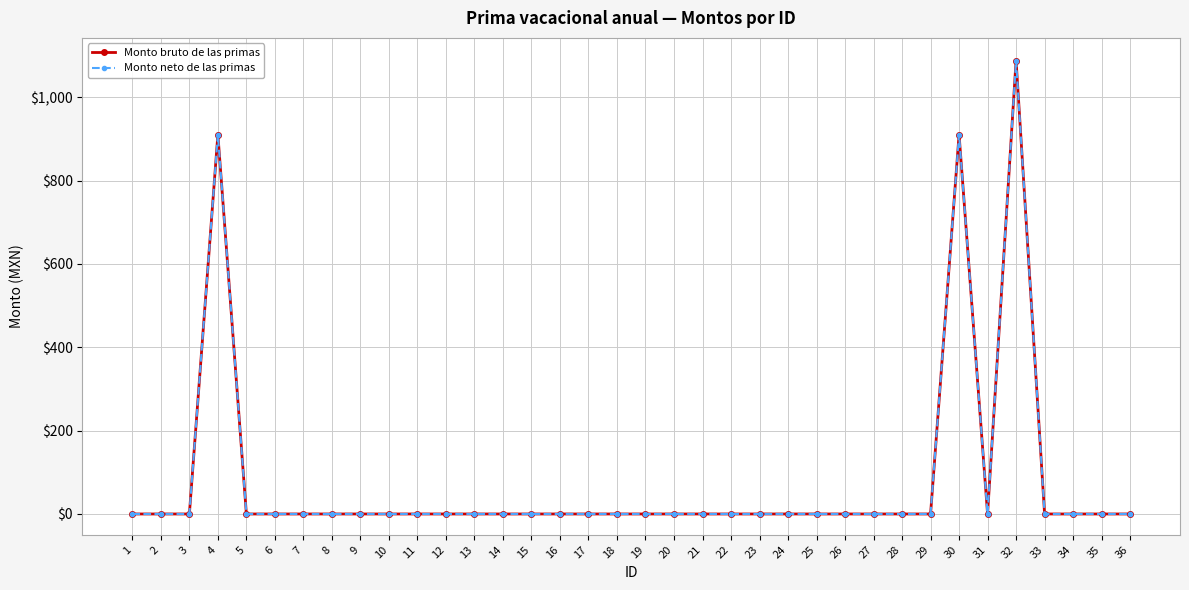

True or false: Monto neto de las primas has a value of 0.0 at 16.

True